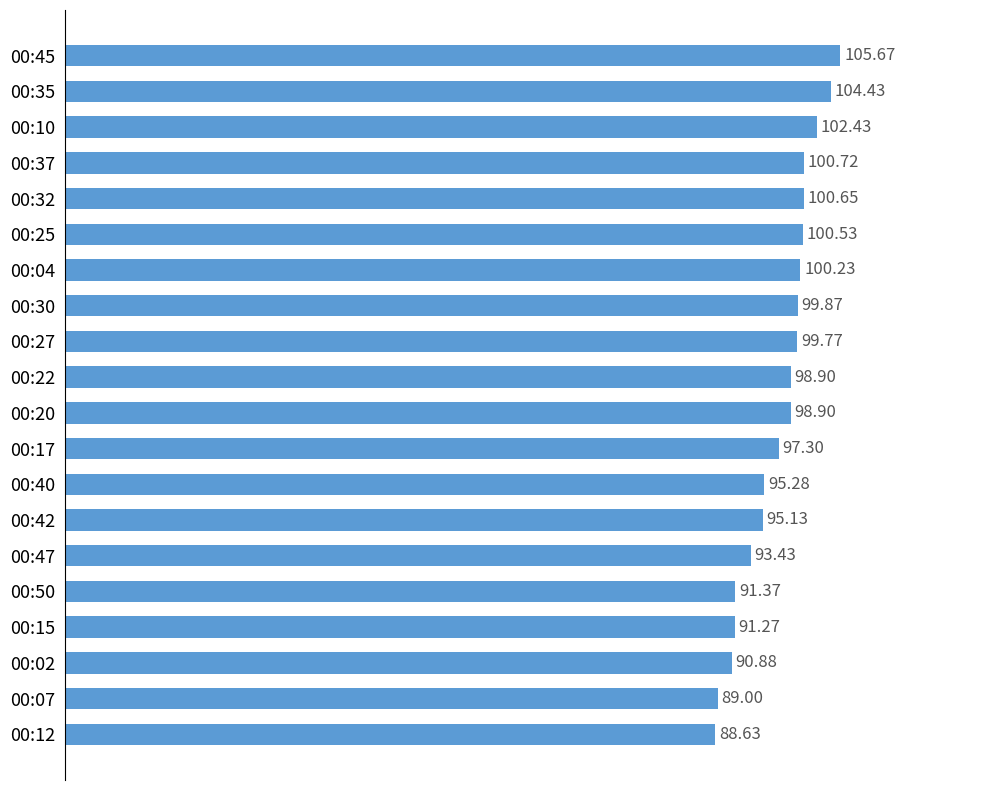

Between 00:25 and 00:15, which is larger?

00:25